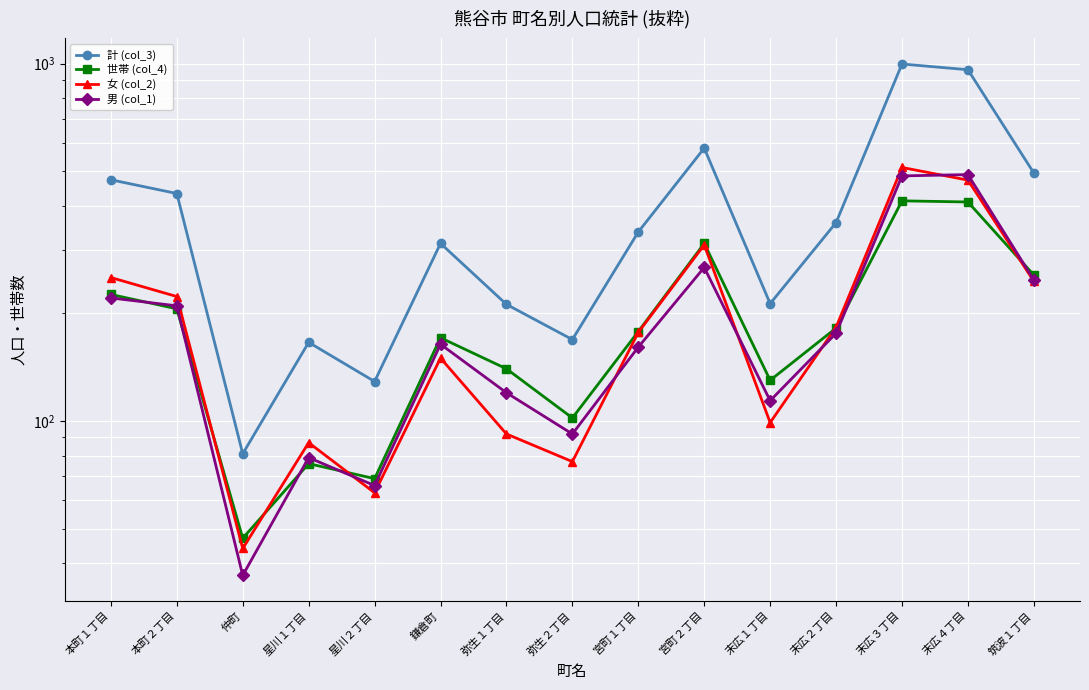

What is the approximate value of 女 (col_2) at 弥生１丁目, to the nearest 50?

100